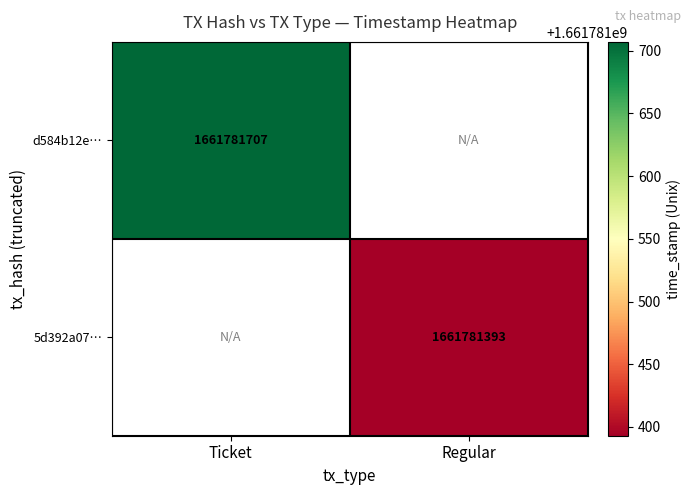

List the series in order of their peak value, lowest first.

5d392a07…, d584b12e…